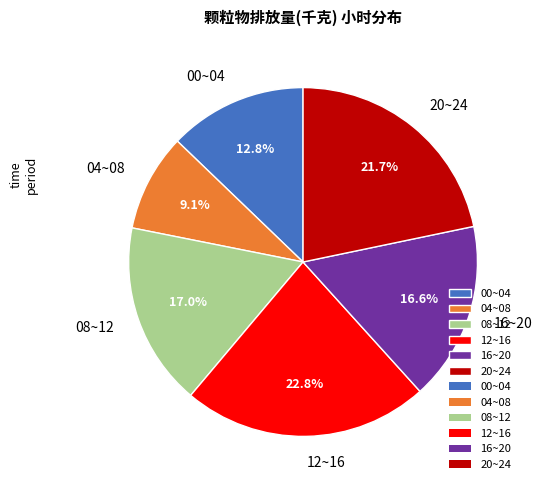

Is there any slice that represents more than half of the pie?

No